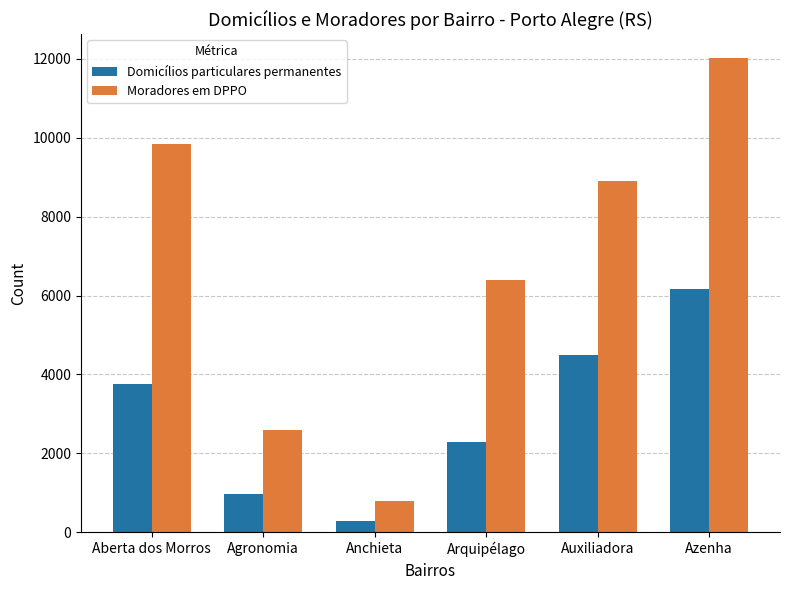

Which series has the largest total across all categories?

Moradores em DPPO